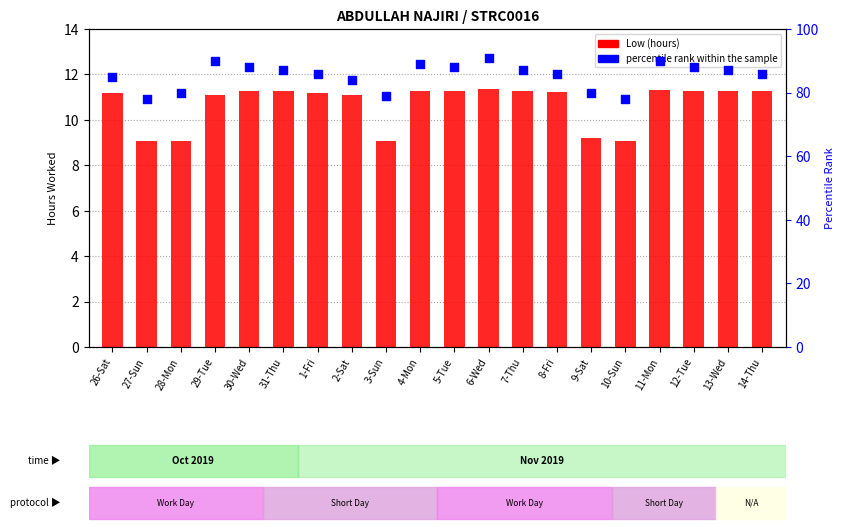

Which series contains the lowest Y value?

Low (hours)